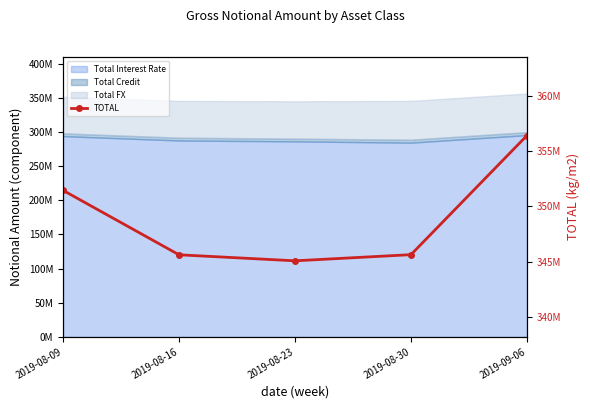

How many categories are shown in the chart?

5